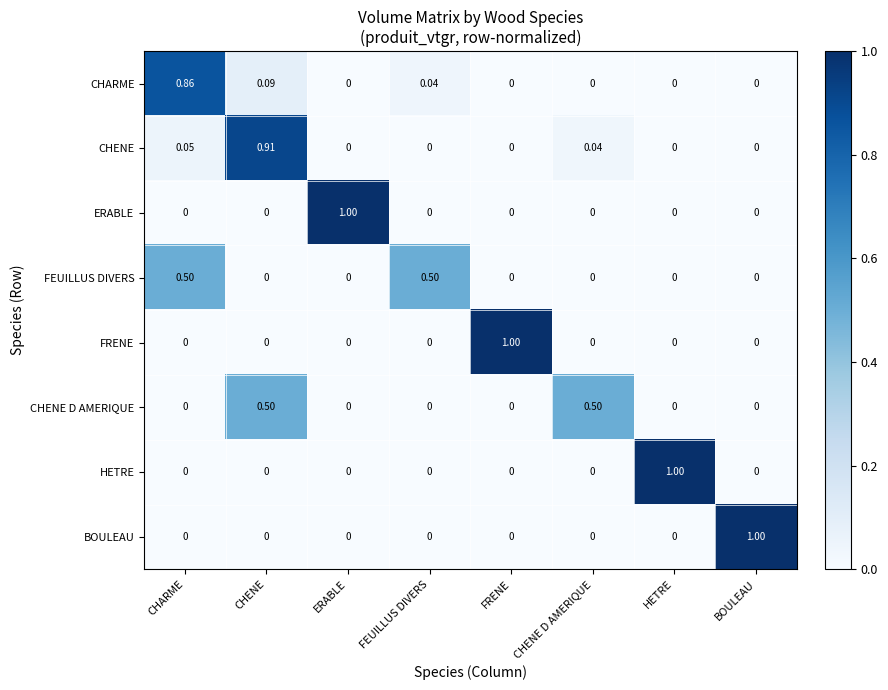

At which label does ERABLE reach its peak?

ERABLE